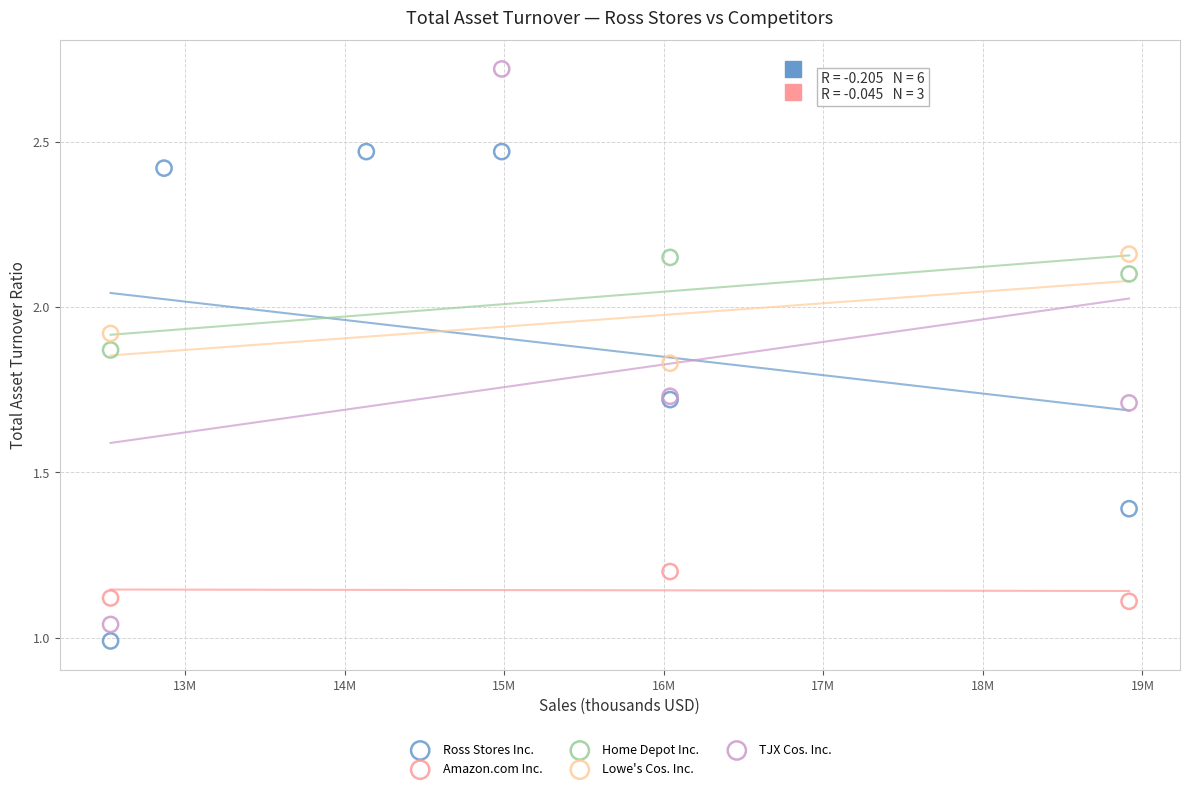

Which series has the largest Y range (max minus min)?

TJX Cos. Inc.